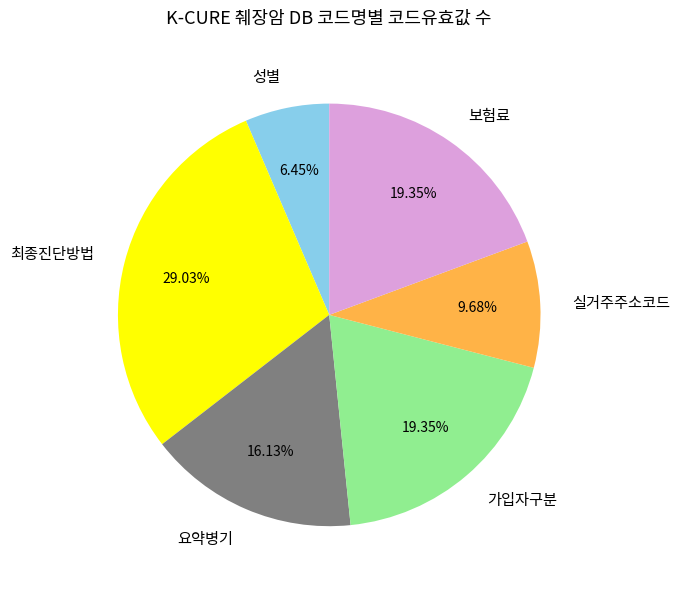

To the nearest percent, what portion does 실거주주소코드 represent?

10%